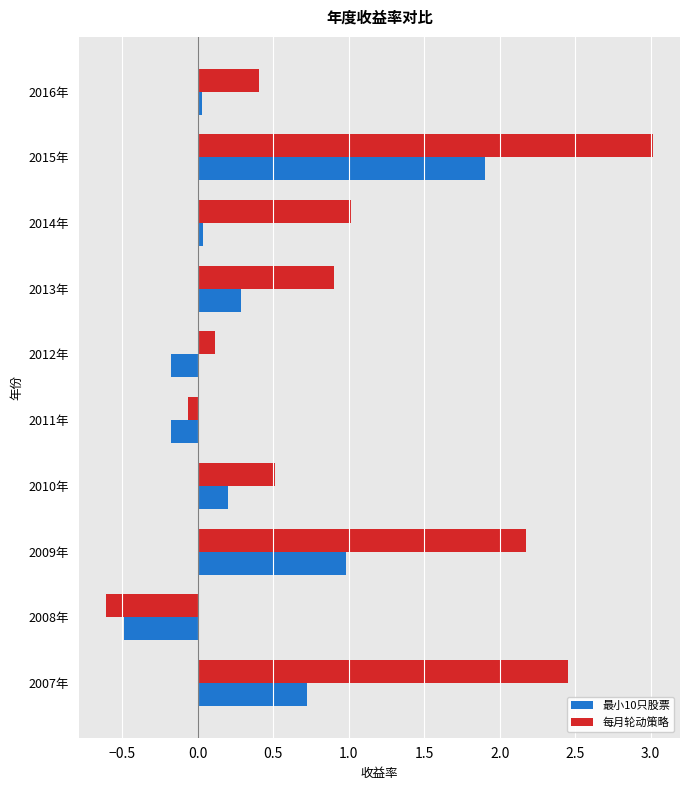

What is the average value of the 每月轮动策略 series?

1.0